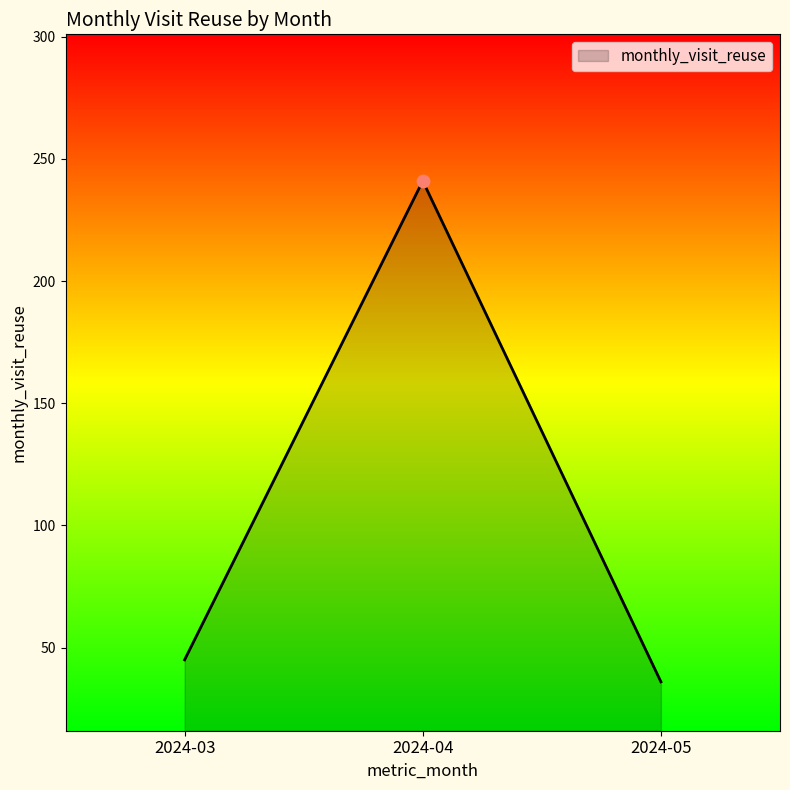

What is the ratio of the value at 2024-04 to the value at 2024-03?

5.4